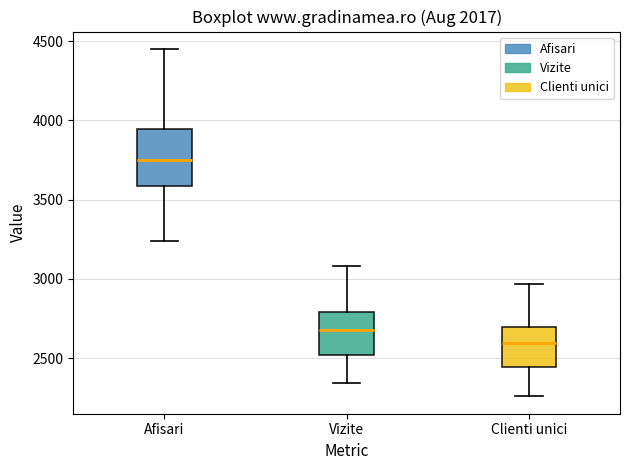

Which box has the highest median line?

Afisari